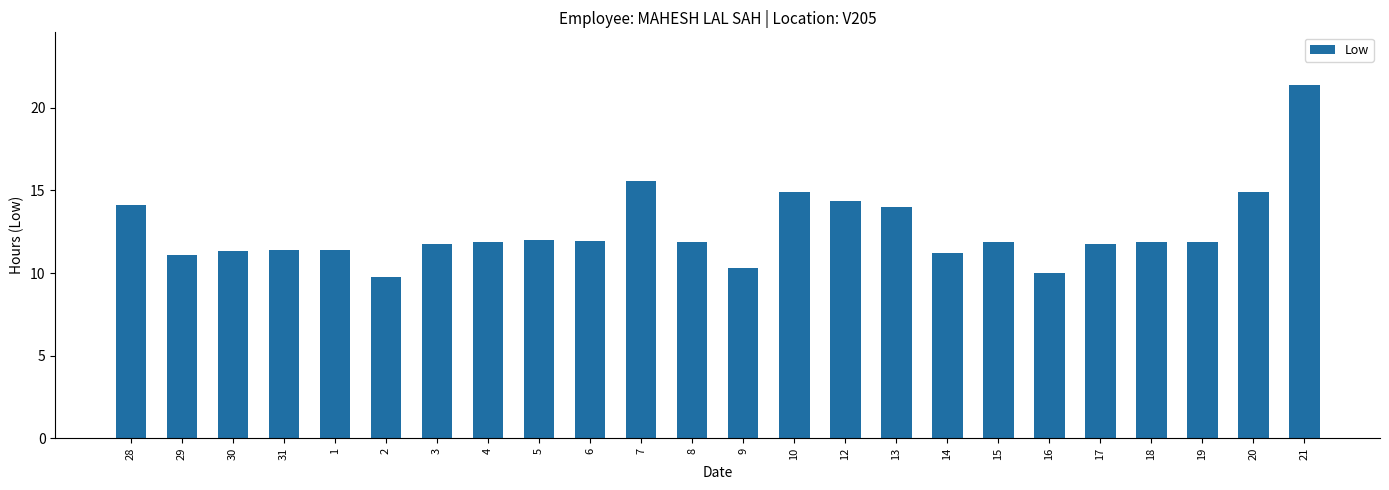

What position from the right is 16?

6